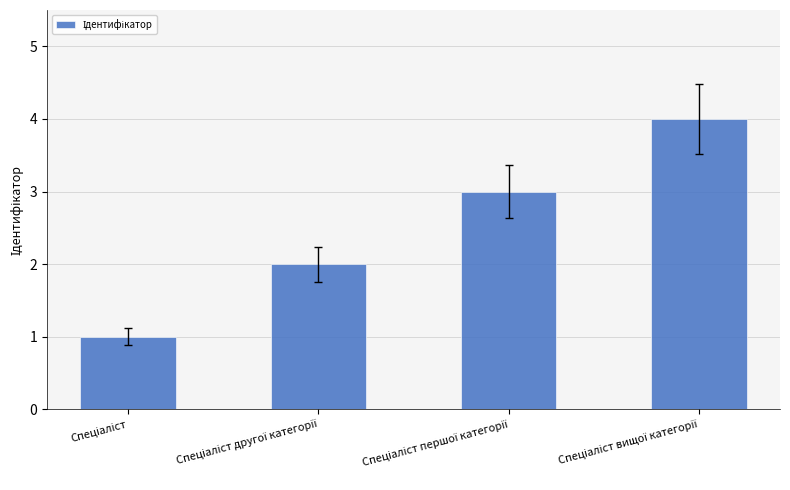

What is the difference between the maximum and minimum values?

3